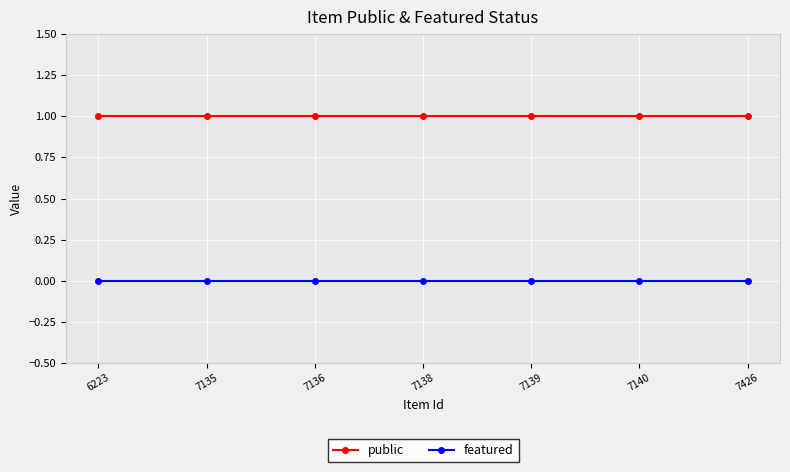

What is the sum of all public values?

7